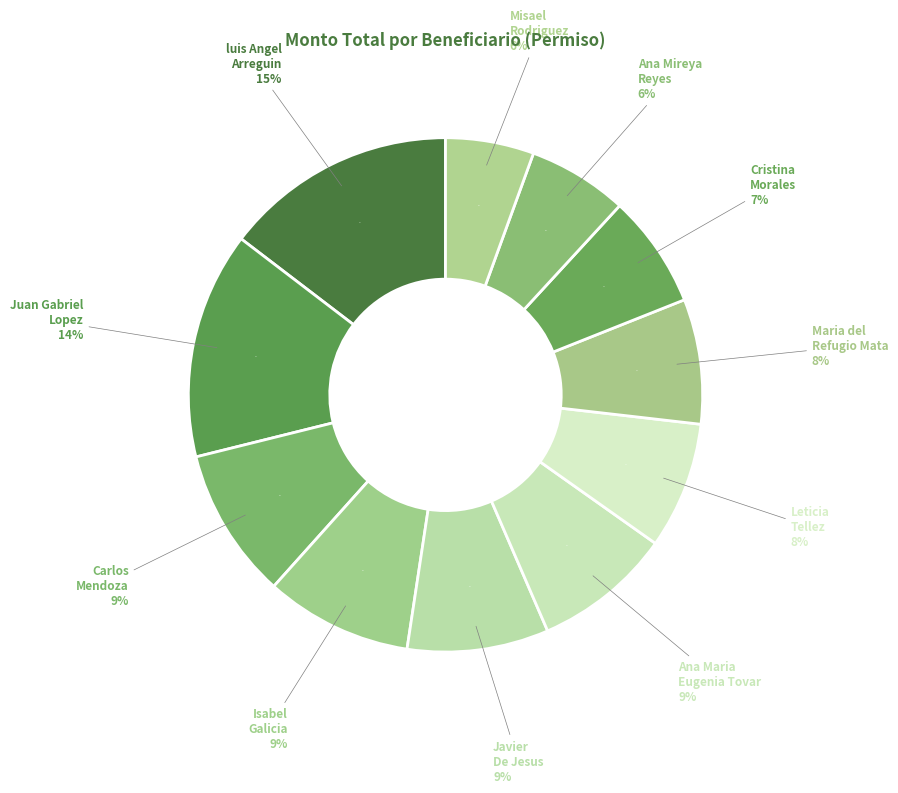

What is the change in value from Ana Maria Eugenia Tovar to Cristina Morales?

-390